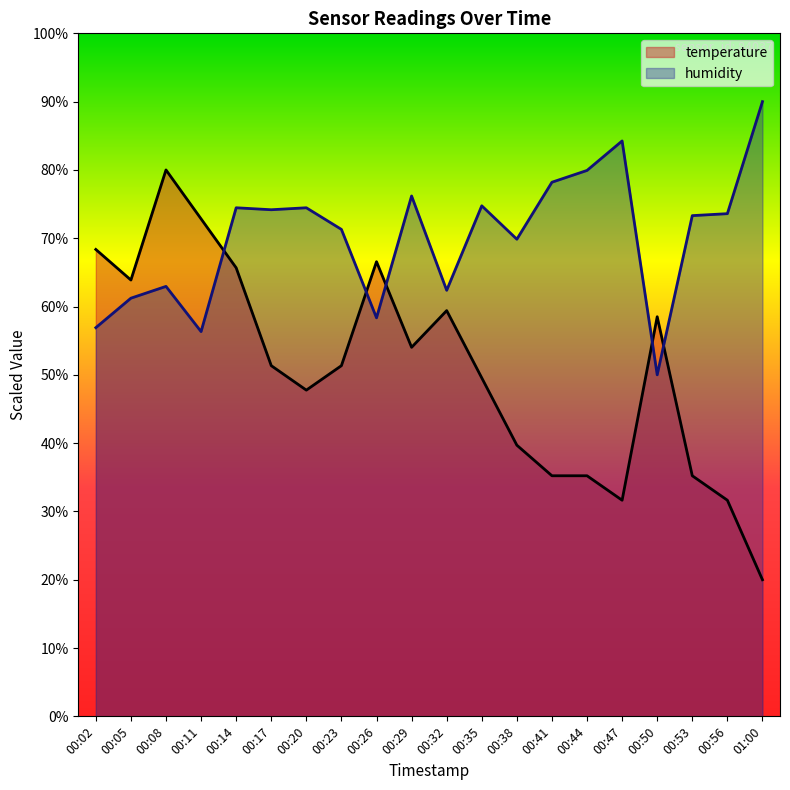

Which has a higher value, 00:35 or 00:08?

00:08